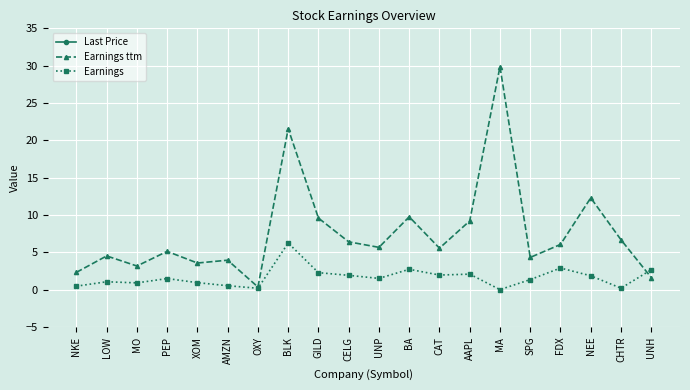

The value of Last Price at FDX is 423.8. True or false?

False